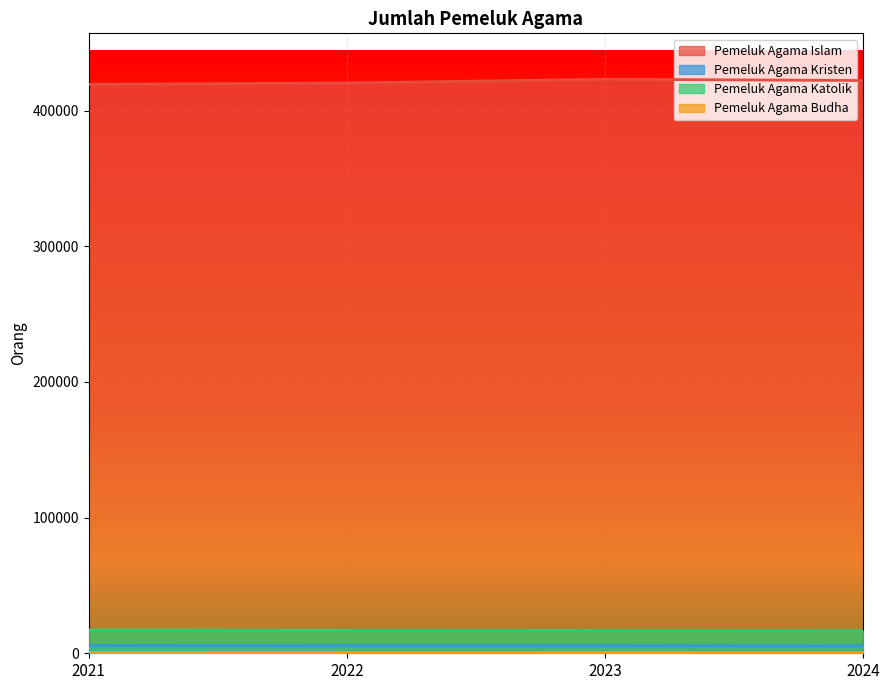

At how many categories does at least one series exceed 36810?

4